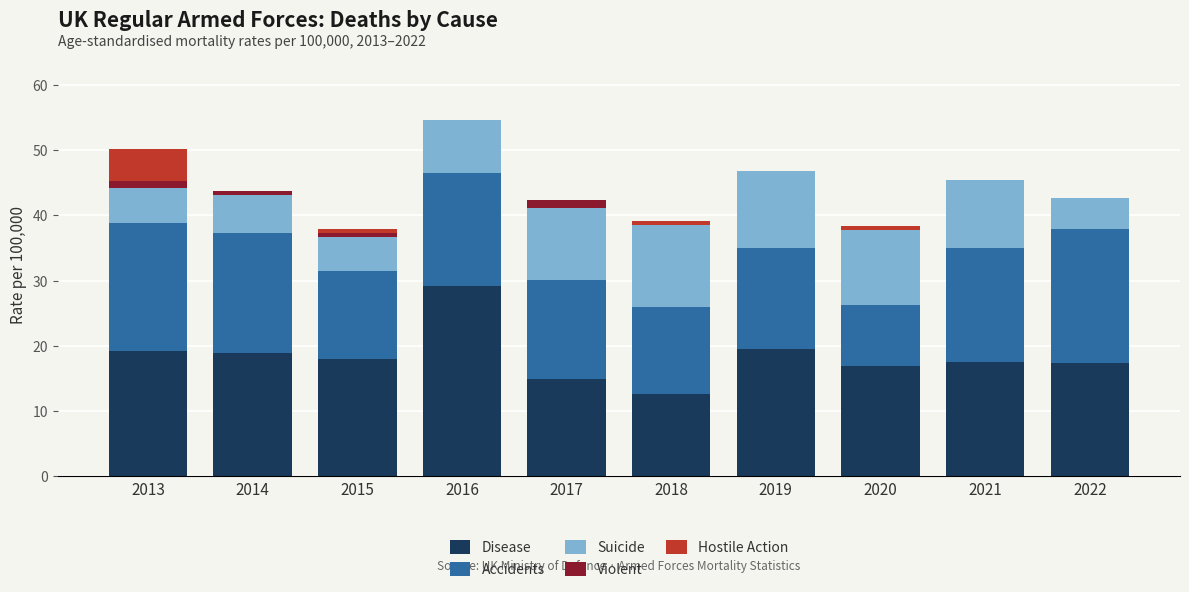

Which category has the highest value in the Disease series?

2016